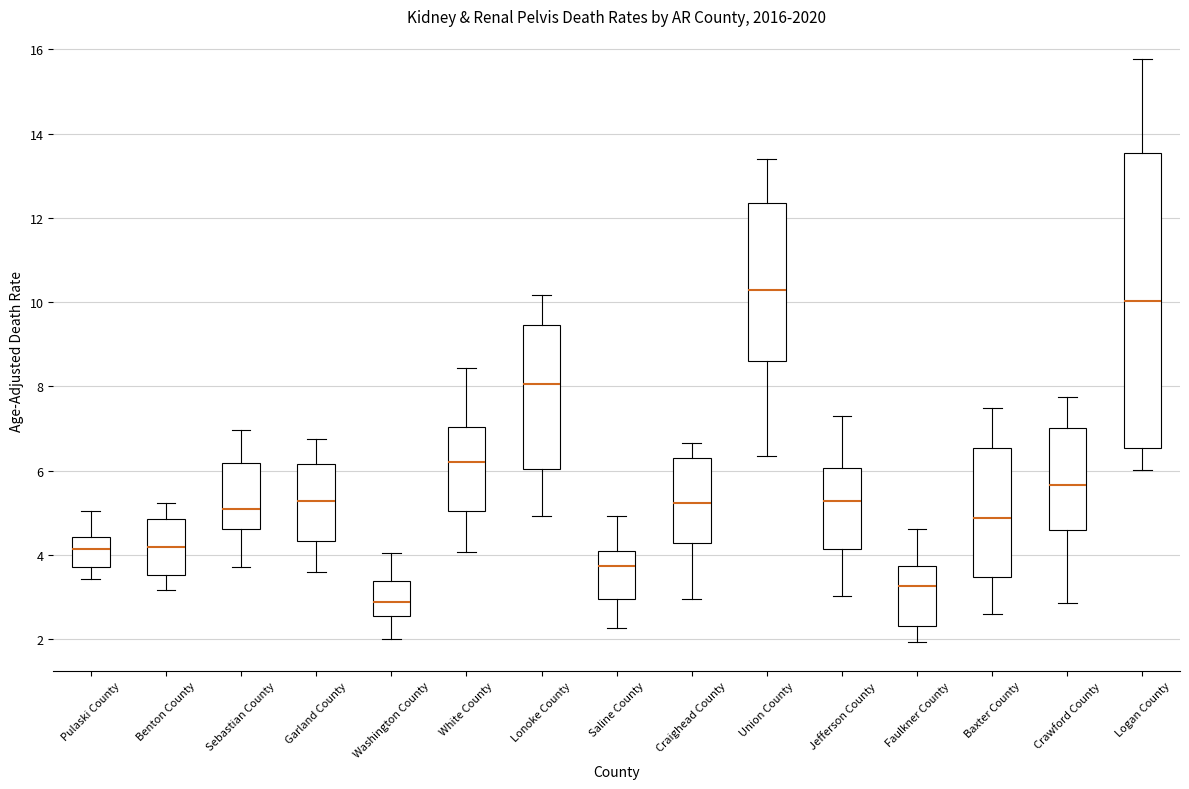

Reading left to right, read every box against the y-axis: the position of its median line, the range the box covers, and the ends of its whiskers. The values are not printed on the chart, so give them approximately, as read against the axis.

Pulaski County: median 4.2, box 3.8 to 4.4, whiskers 3.4 to 5.0
Benton County: median 4.2, box 3.6 to 4.8, whiskers 3.2 to 5.2
Sebastian County: median 5.2, box 4.6 to 6.2, whiskers 3.8 to 7.0
Garland County: median 5.2, box 4.4 to 6.2, whiskers 3.6 to 6.8
Washington County: median 2.8, box 2.6 to 3.4, whiskers 2.0 to 4.0
White County: median 6.2, box 5.0 to 7.0, whiskers 4.0 to 8.4
Lonoke County: median 8.0, box 6.0 to 9.4, whiskers 5.0 to 10.2
Saline County: median 3.8, box 3.0 to 4.0, whiskers 2.2 to 5.0
Craighead County: median 5.2, box 4.2 to 6.4, whiskers 3.0 to 6.6
Union County: median 10.2, box 8.6 to 12.4, whiskers 6.4 to 13.4
Jefferson County: median 5.2, box 4.2 to 6.0, whiskers 3.0 to 7.2
Faulkner County: median 3.2, box 2.4 to 3.8, whiskers 2.0 to 4.6
Baxter County: median 4.8, box 3.4 to 6.6, whiskers 2.6 to 7.4
Crawford County: median 5.6, box 4.6 to 7.0, whiskers 2.8 to 7.8
Logan County: median 10.0, box 6.6 to 13.6, whiskers 6.0 to 15.8